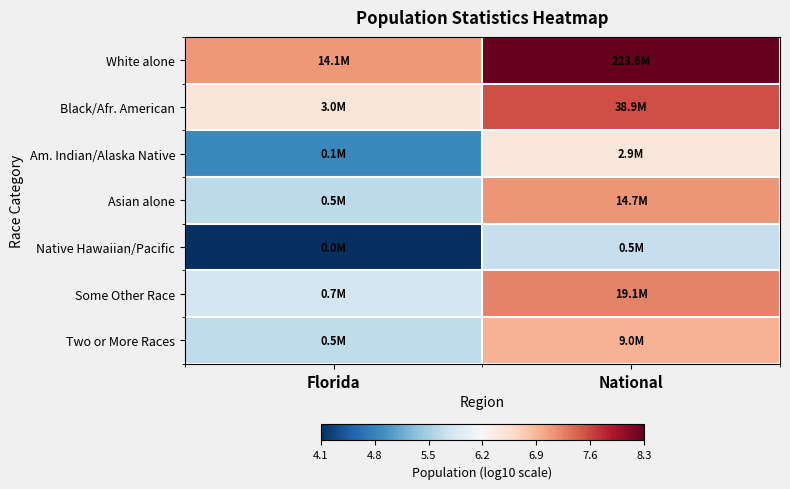

At which category is the sum across all series the highest?

National